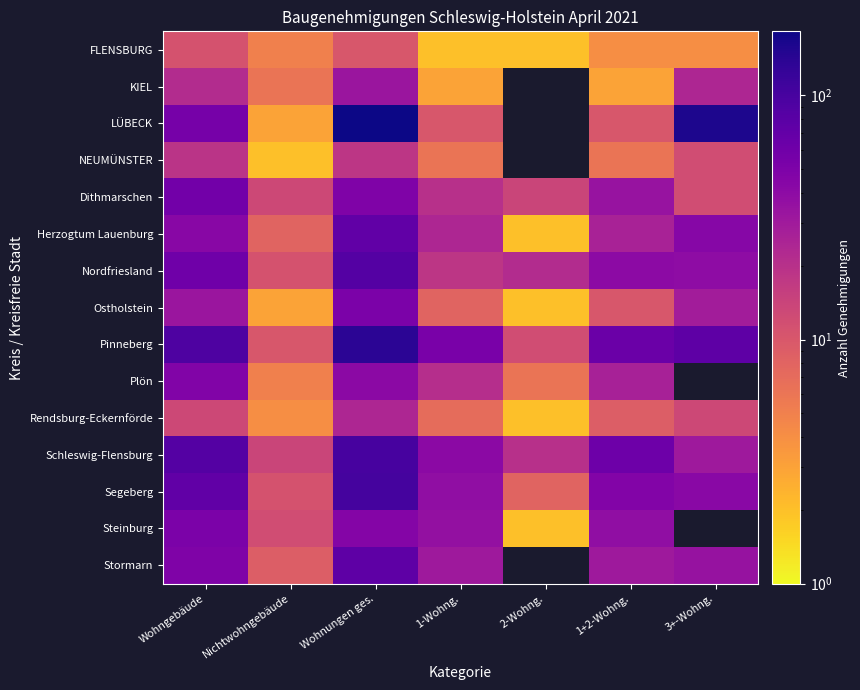

How many FLENSBURG values are between 2 and 10?

6